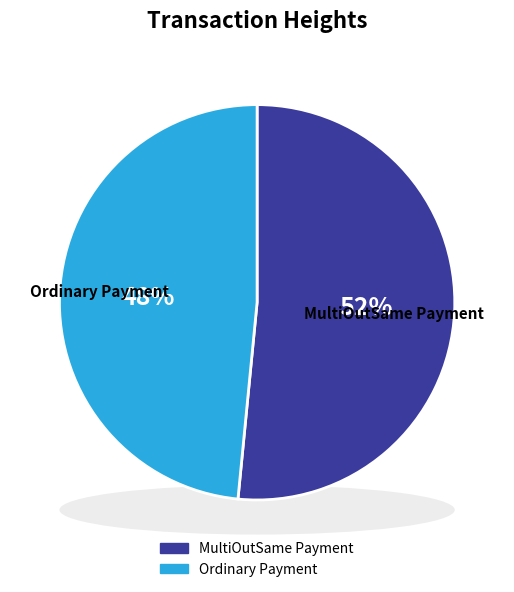

To the nearest percent, what is the average slice percentage?

50%